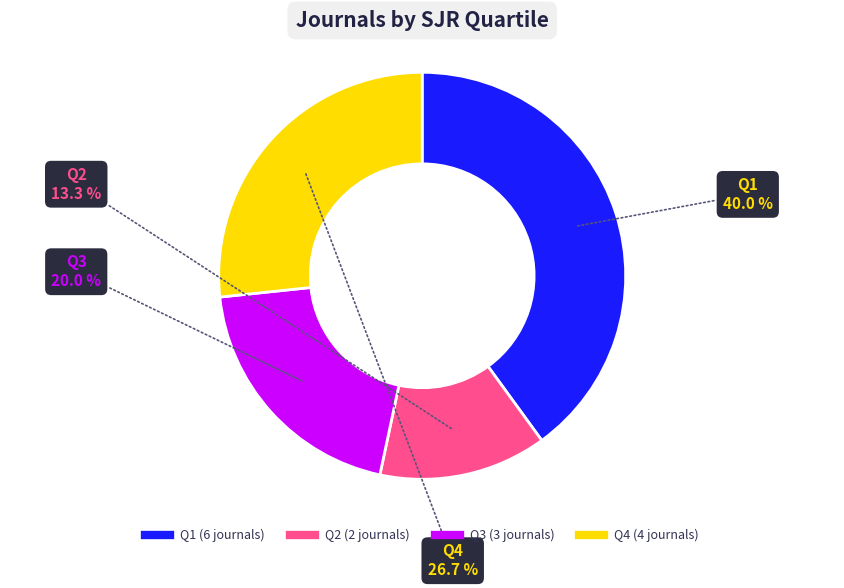

Count the number of slices in the pie.

4